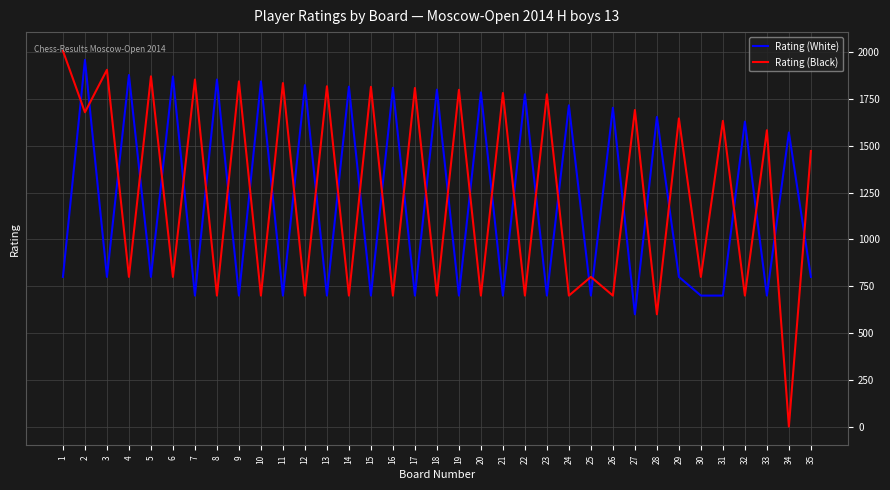

What is the spread (max minus min) of values at 24?

1017